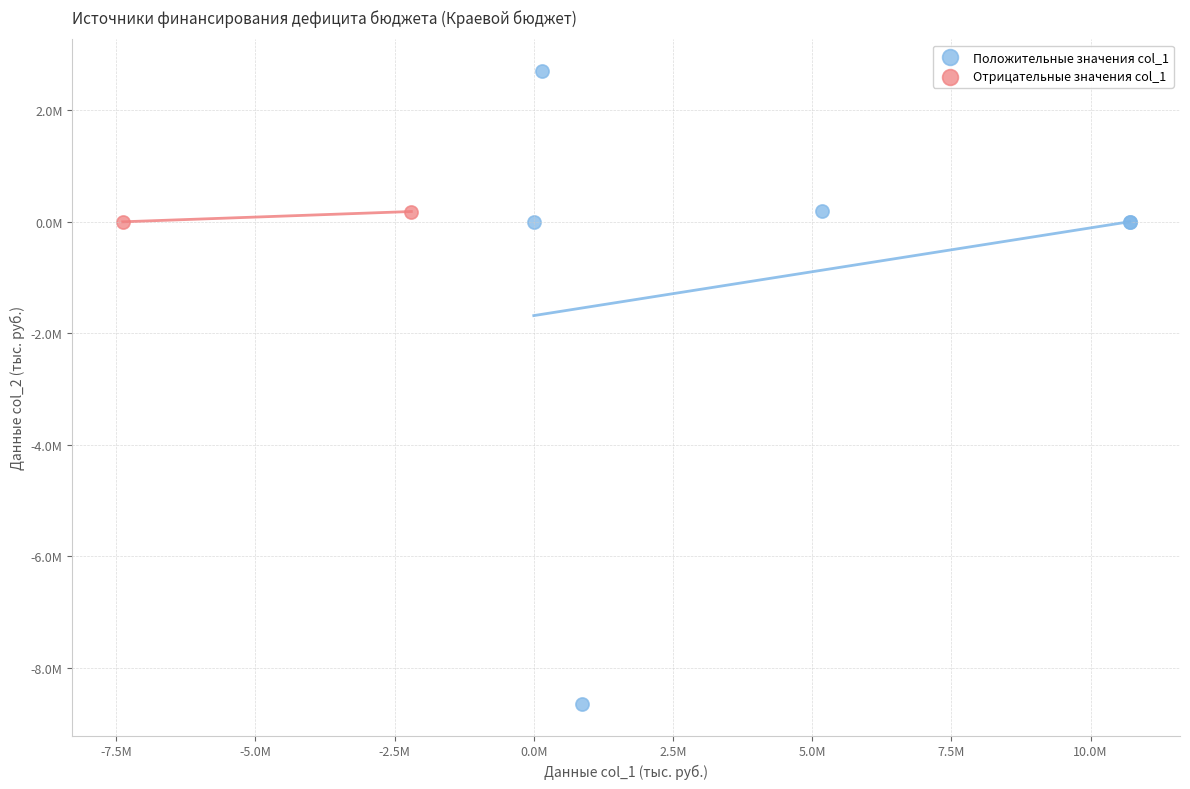

Which series has the widest spread of Y values?

Положительные значения col_1